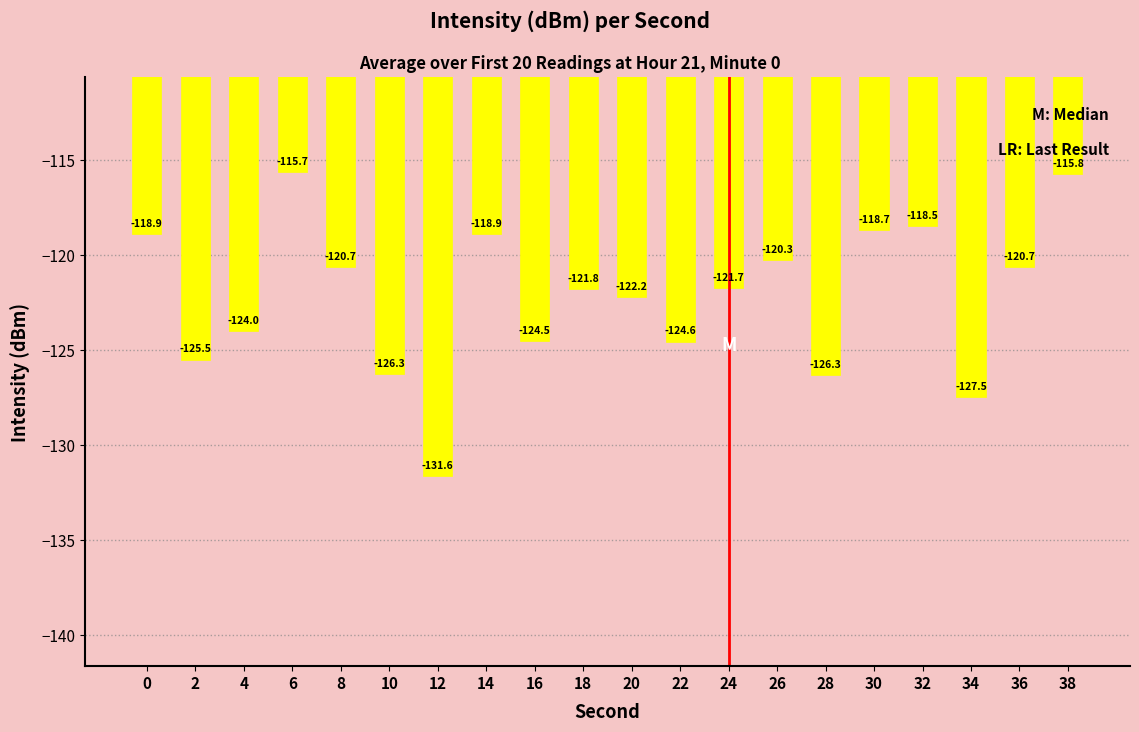

What is the change in value from 12 to 30?

+12.9